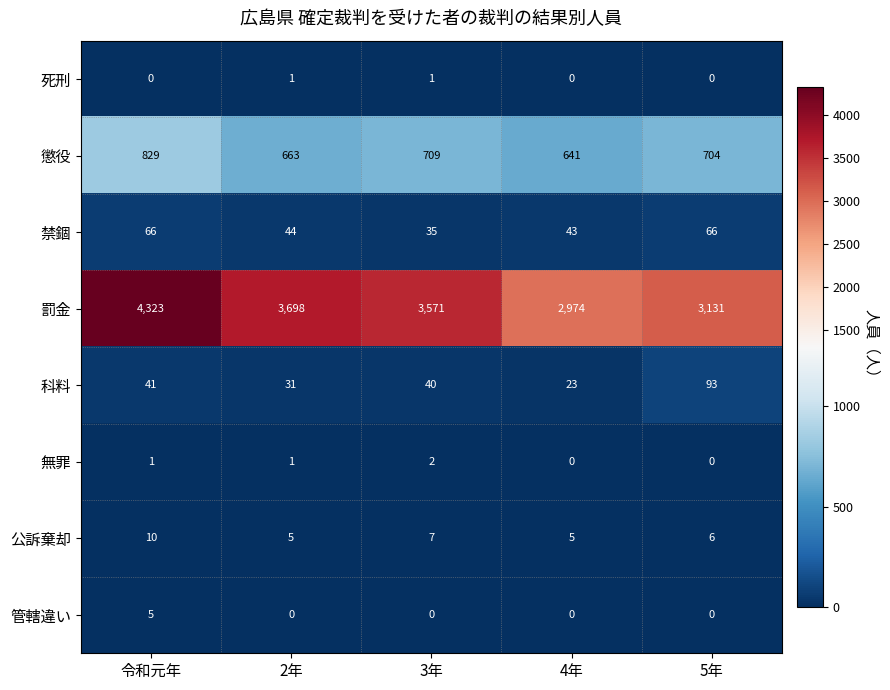

Is it true that 科料 equals 31 at 2年?

True